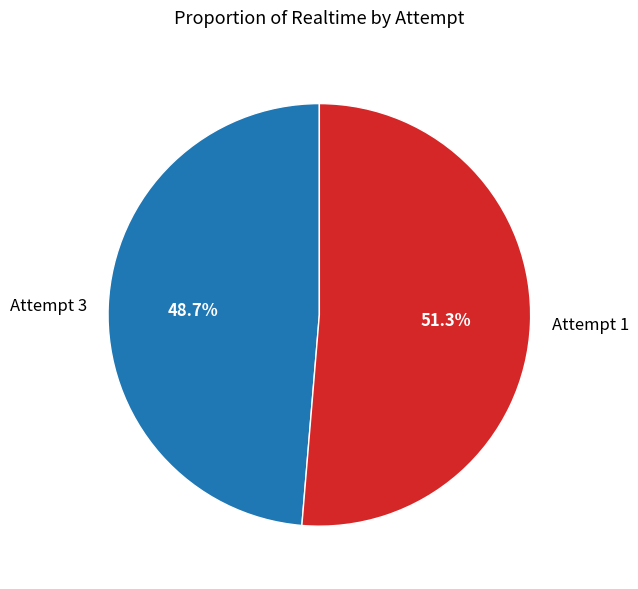

The Attempt 3 slice represents 49% of the pie. True or false?

True